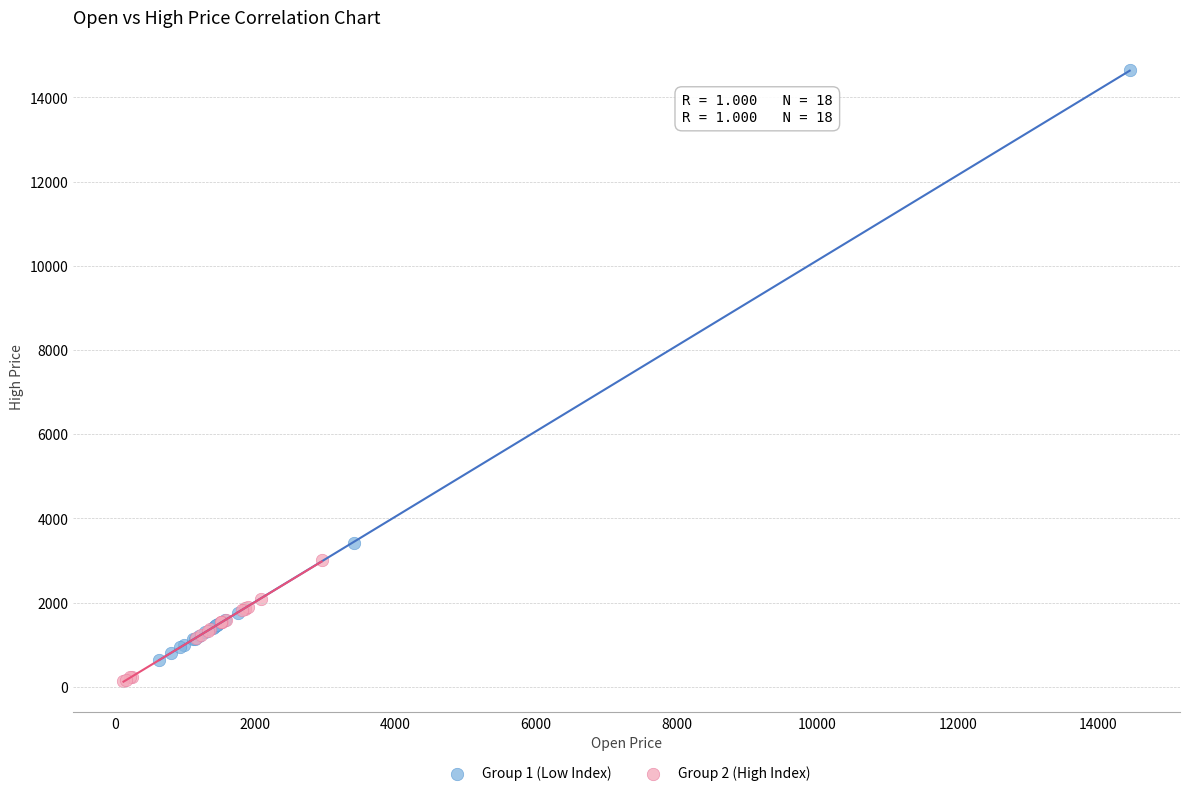

Which series reaches the maximum Y coordinate?

Group 1 (Low Index)